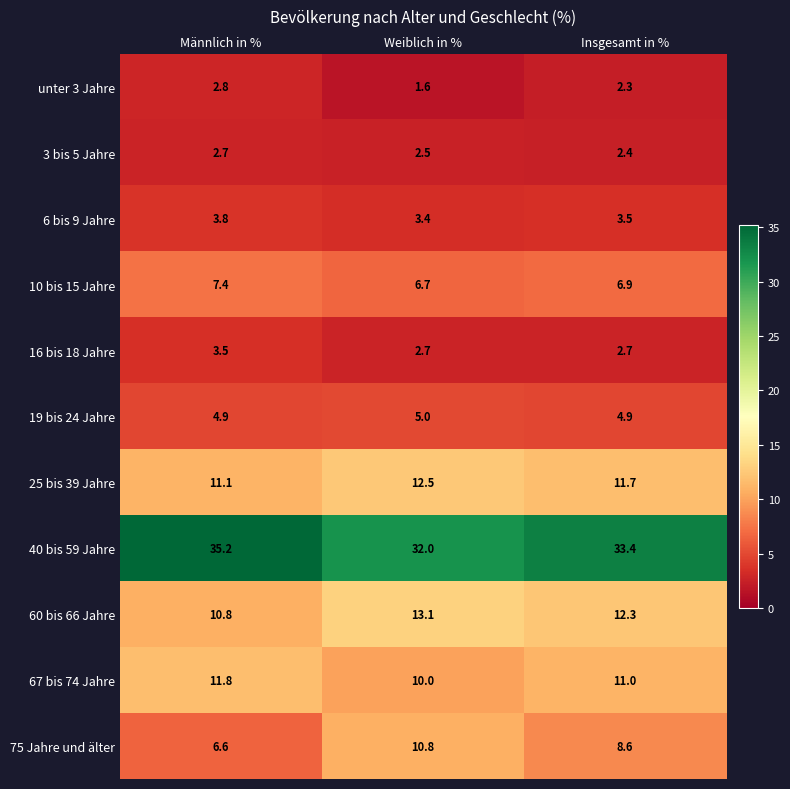

How many data points does each series have?

3